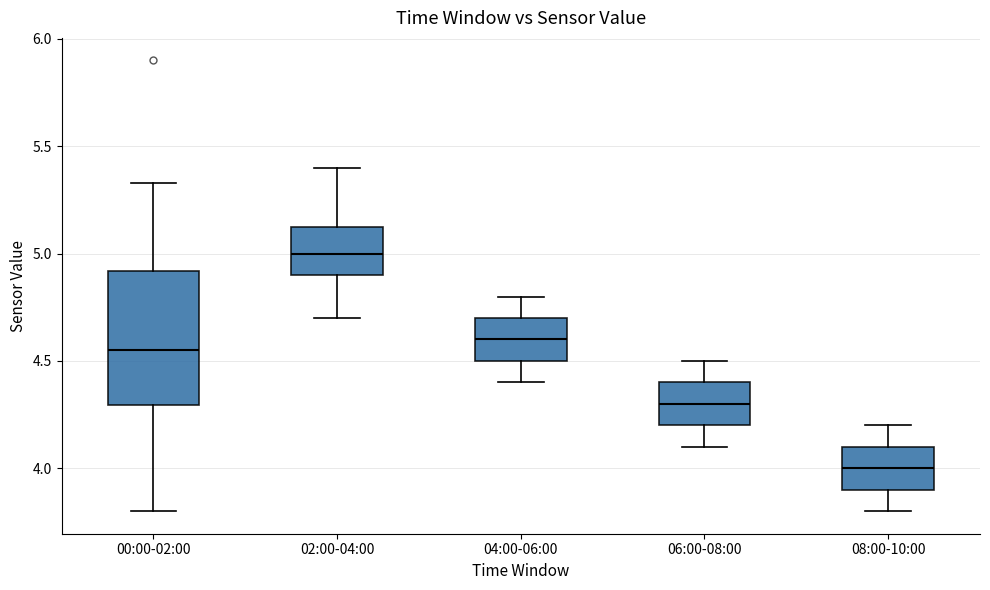

Reading left to right, read every box against the y-axis: the position of its median line, the range the box covers, and the ends of its whiskers. The values are not printed on the chart, so give them approximately, as read against the axis.

00:00-02:00: median 4.55, box 4.30 to 4.90, whiskers 3.80 to 5.35
02:00-04:00: median 5.00, box 4.90 to 5.15, whiskers 4.70 to 5.40
04:00-06:00: median 4.60, box 4.50 to 4.70, whiskers 4.40 to 4.80
06:00-08:00: median 4.30, box 4.20 to 4.40, whiskers 4.10 to 4.50
08:00-10:00: median 4.00, box 3.90 to 4.10, whiskers 3.80 to 4.20